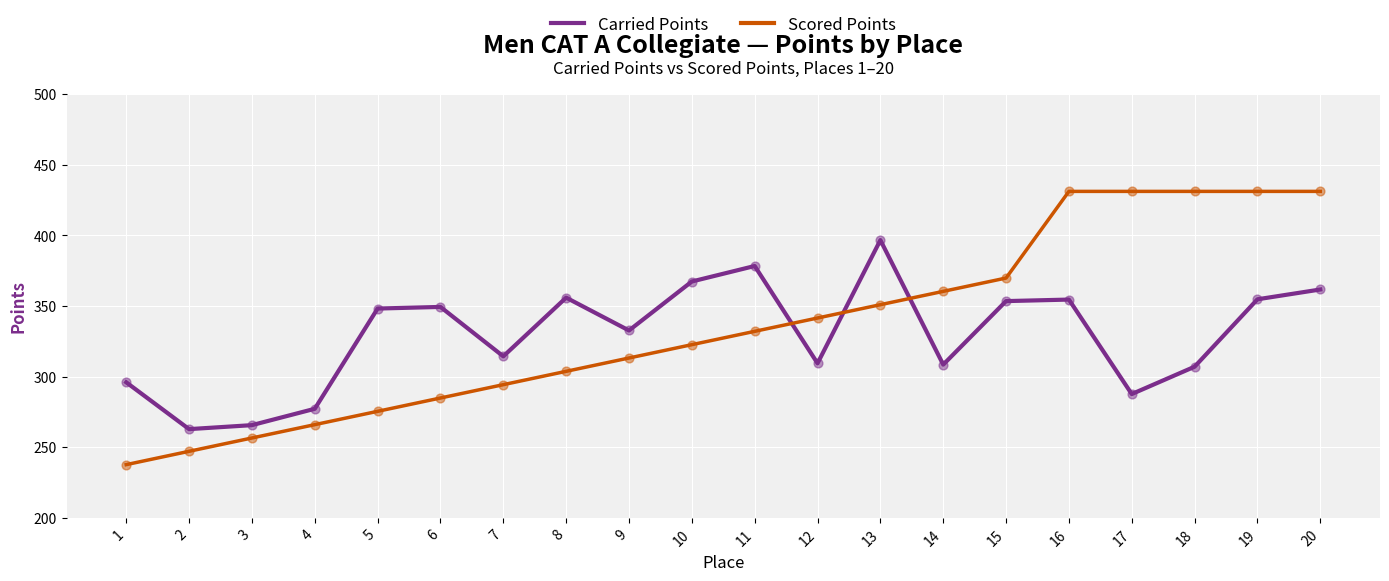

Between 14 and 19, which series saw the biggest shift?

Scored Points